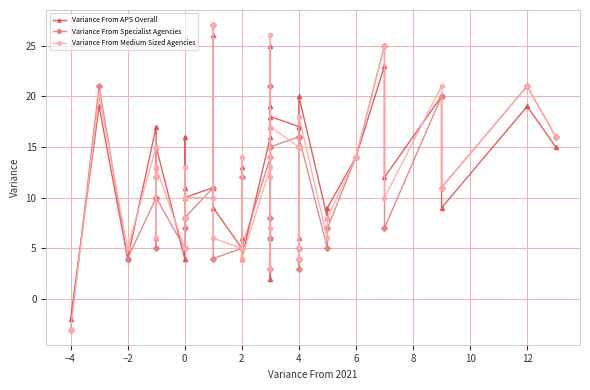

How many times do Variance From Specialist Agencies and Variance From APS Overall cross each other?

10